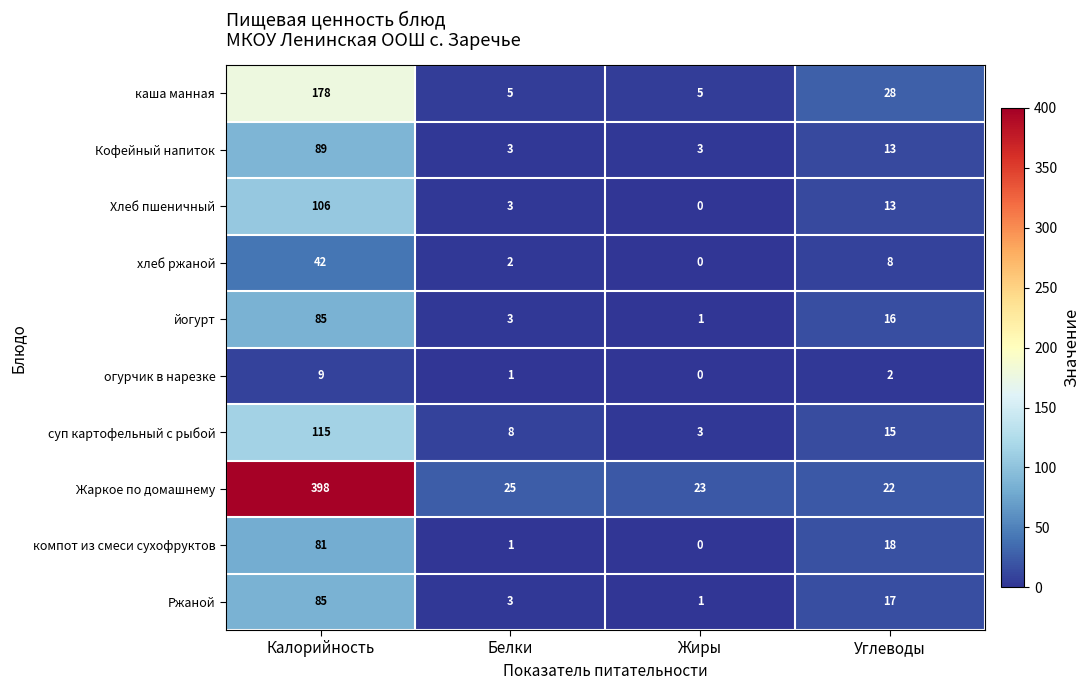

Count the number of categories in the chart.

4